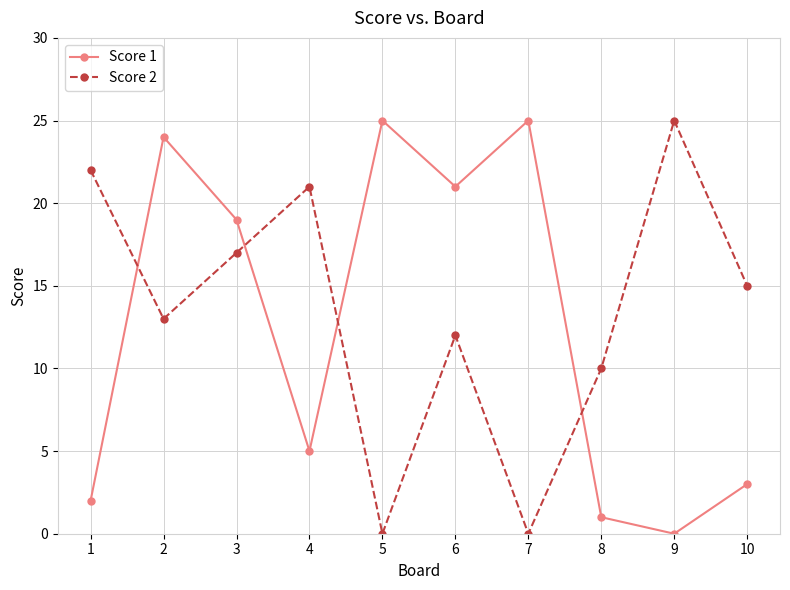

Is the value of Score 2 at 5 greater than the value of Score 1 at 7?

No